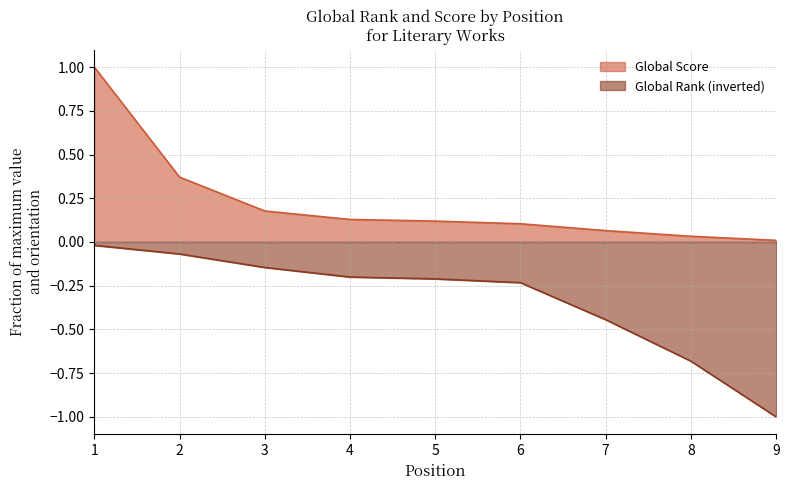

How many lines are shown in the chart?

2